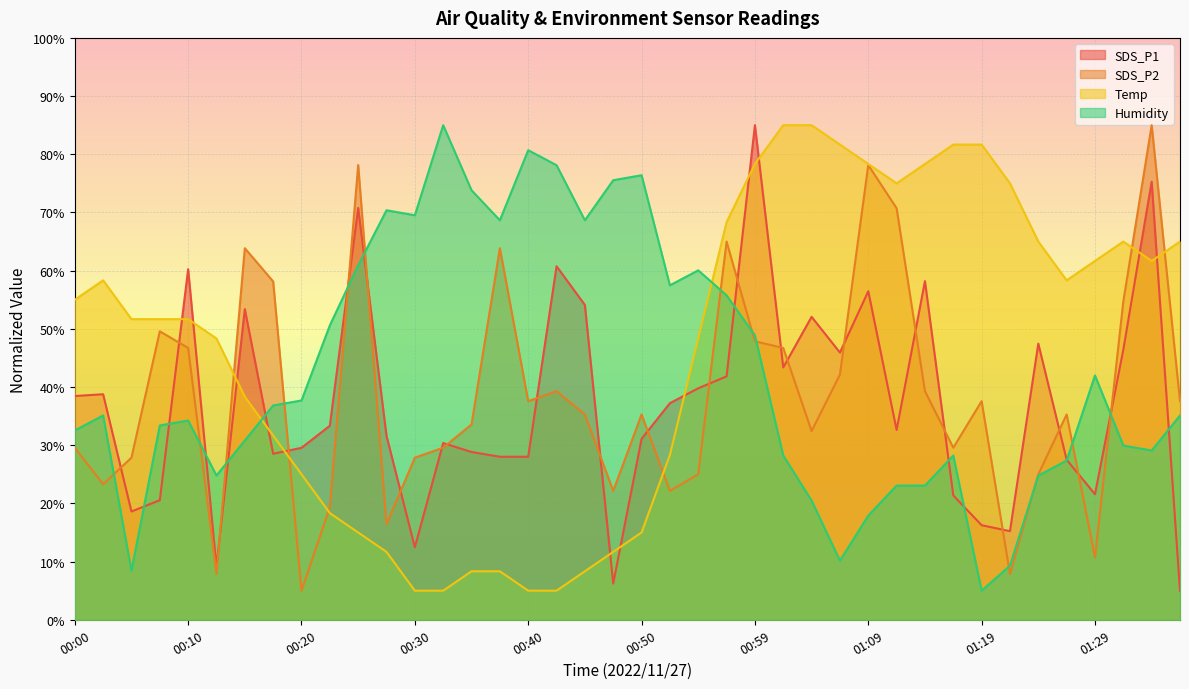

Which has a higher value, 01:07 or 01:04?

01:04